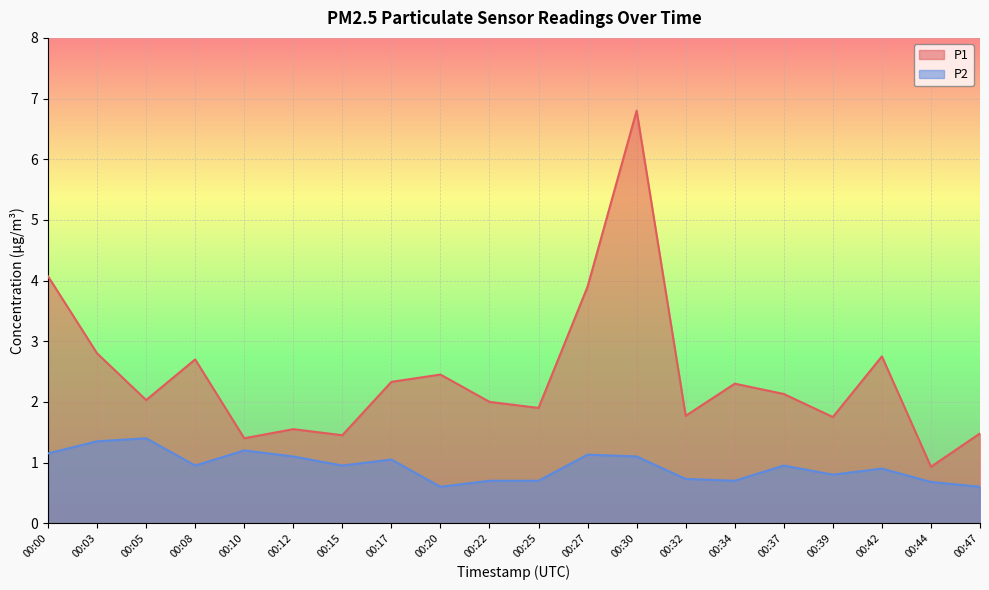

At which label does P2 reach its minimum?

00:20